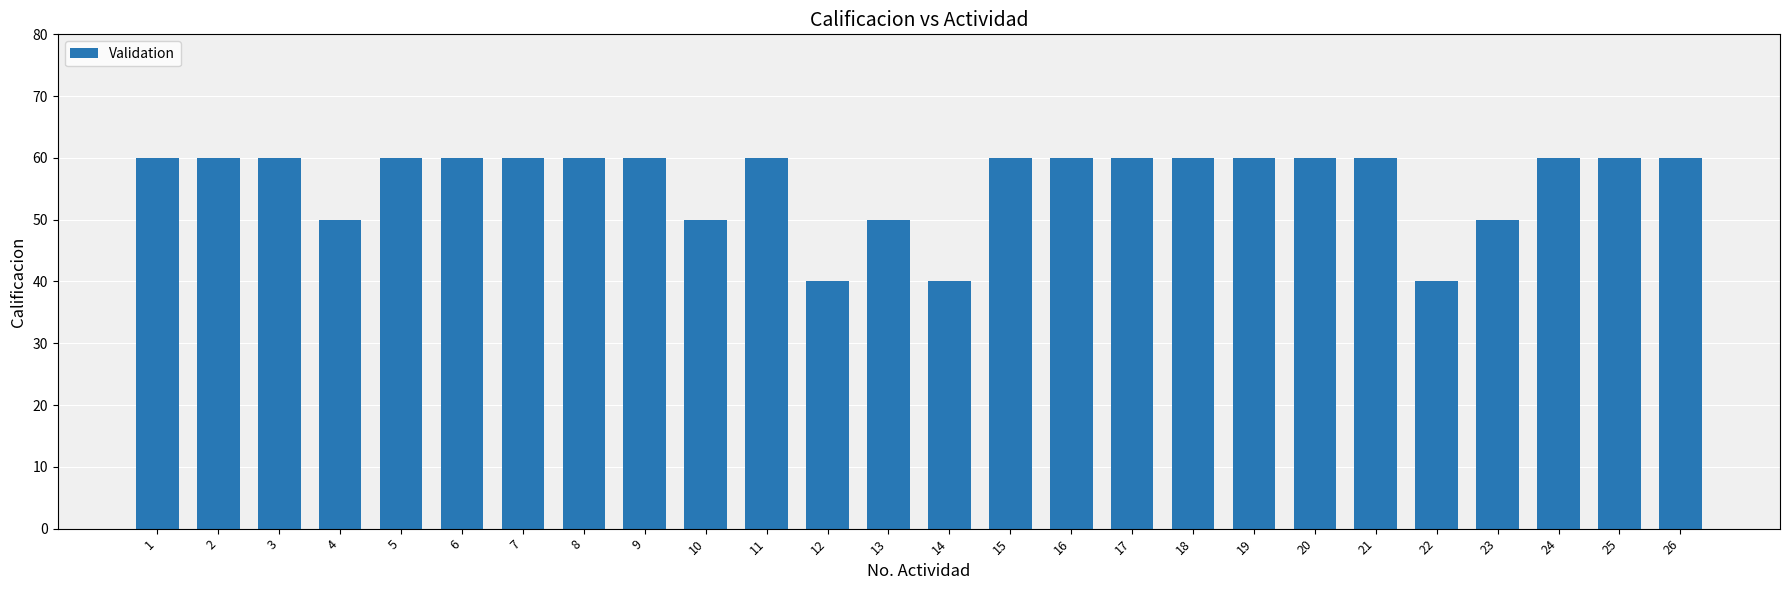

Are the bars horizontal?

No